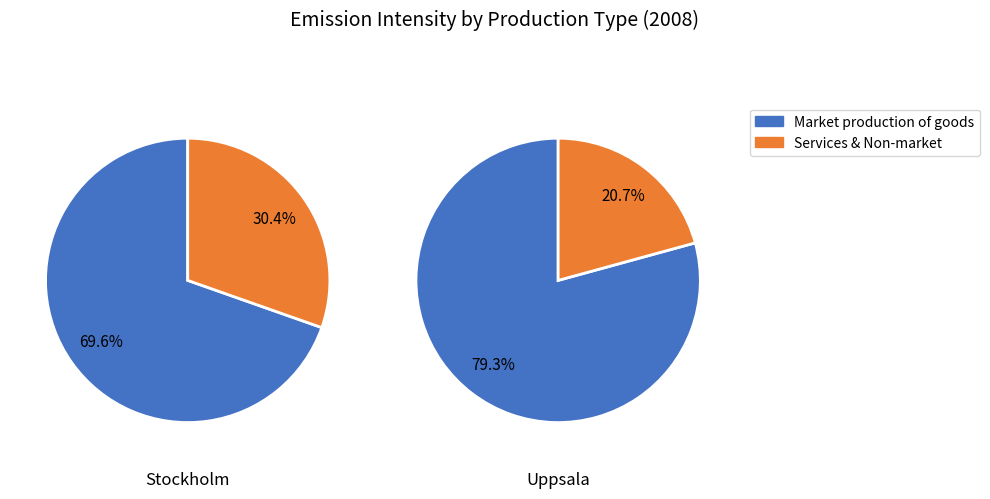

Which slice is the smallest?

Uppsala